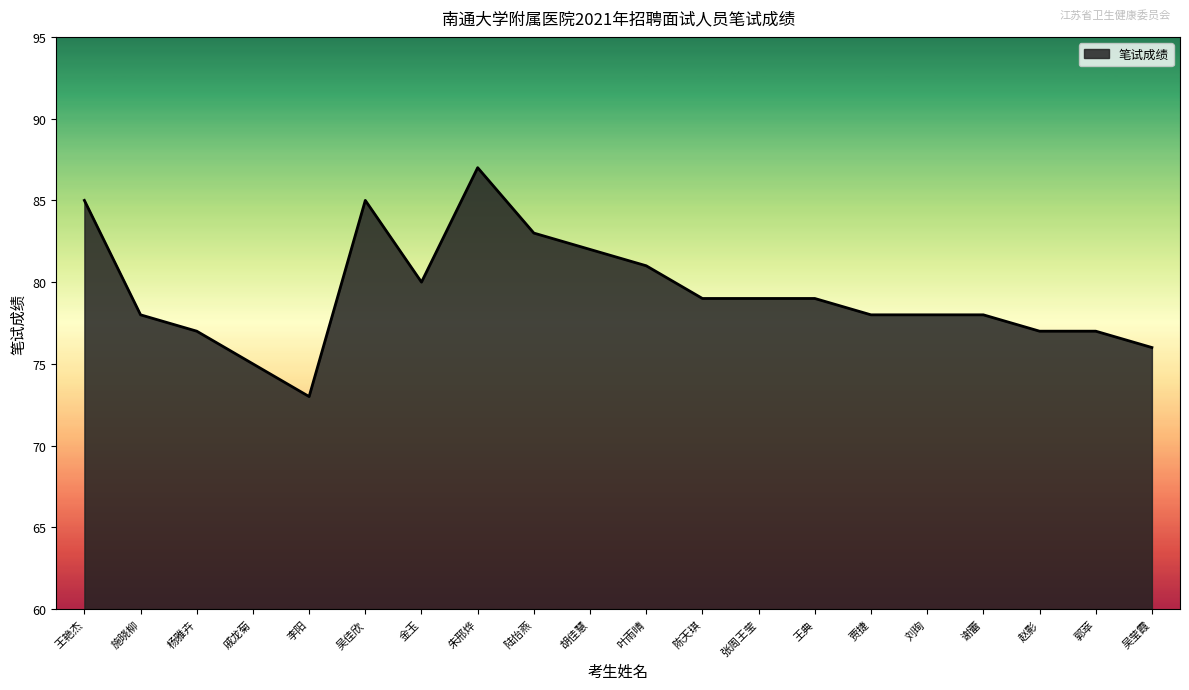

Which label corresponds to the largest value in the chart?

朱邢烨